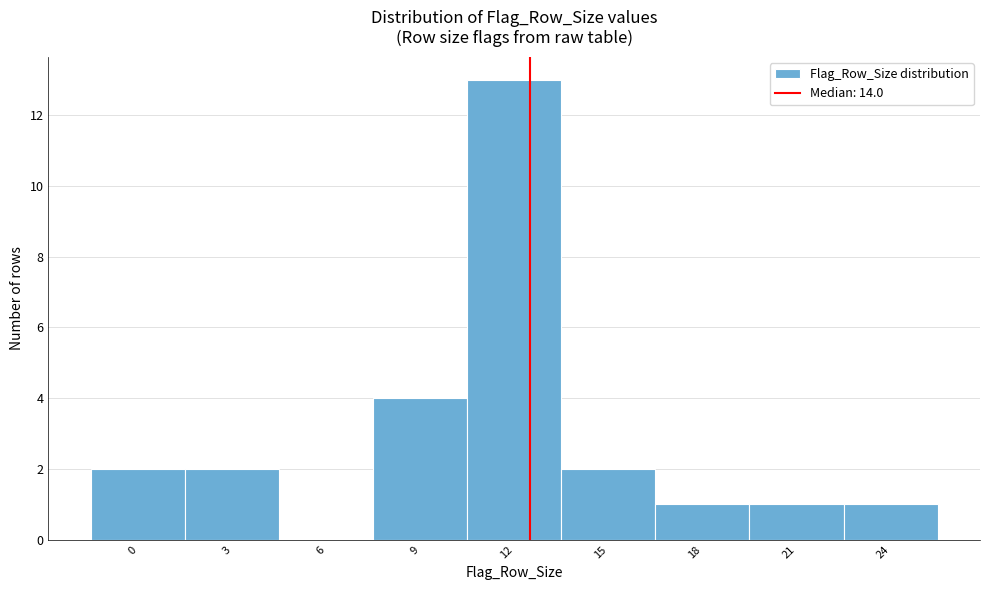

Reading left to right, transcribe all the data shown in this chart.

0=2	3=2	6=0	9=4	12=13	15=2	18=1	21=1	24=1